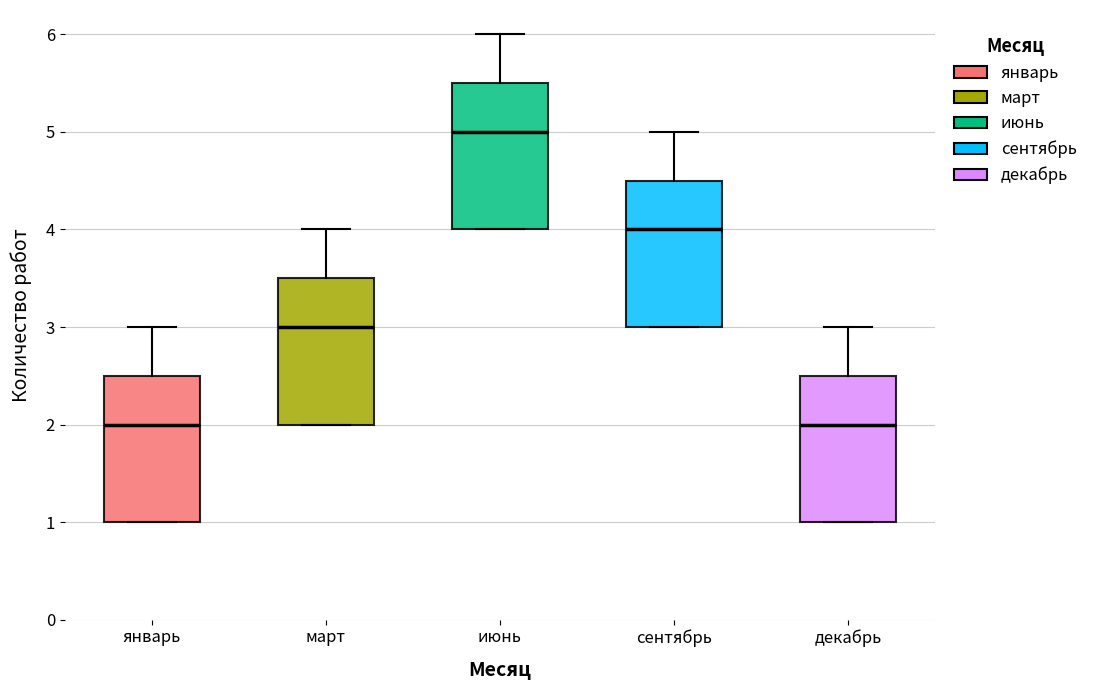

Reading left to right, read every box against the y-axis: the position of its median line, the range the box covers, and the ends of its whiskers. The values are not printed on the chart, so give them approximately, as read against the axis.

январь: median 2.0, box 1.0 to 2.5, whiskers 1.0 to 3.0
март: median 3.0, box 2.0 to 3.5, whiskers 2.0 to 4.0
июнь: median 5.0, box 4.0 to 5.5, whiskers 4.0 to 6.0
сентябрь: median 4.0, box 3.0 to 4.5, whiskers 3.0 to 5.0
декабрь: median 2.0, box 1.0 to 2.5, whiskers 1.0 to 3.0